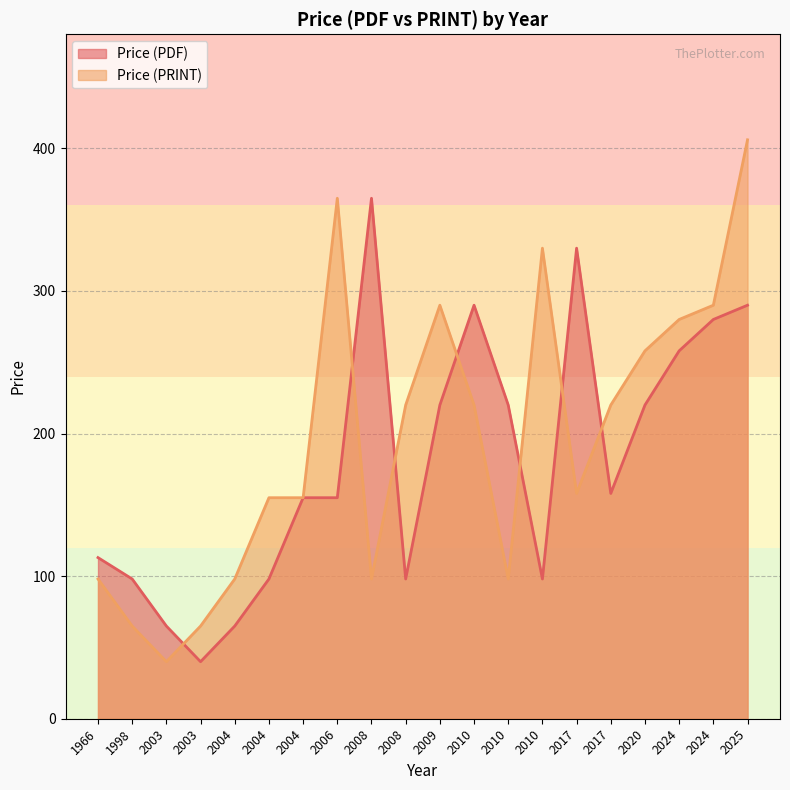

In Price (PRINT), how many points are higher than both neighbors (excluding endpoints)?

3